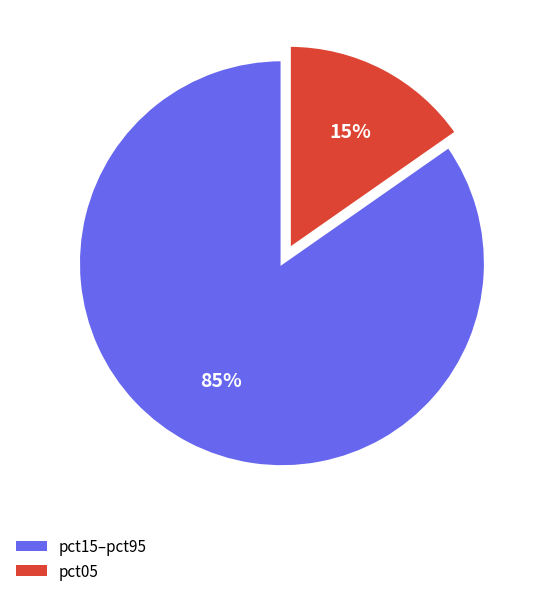

Count the number of slices in the pie.

2